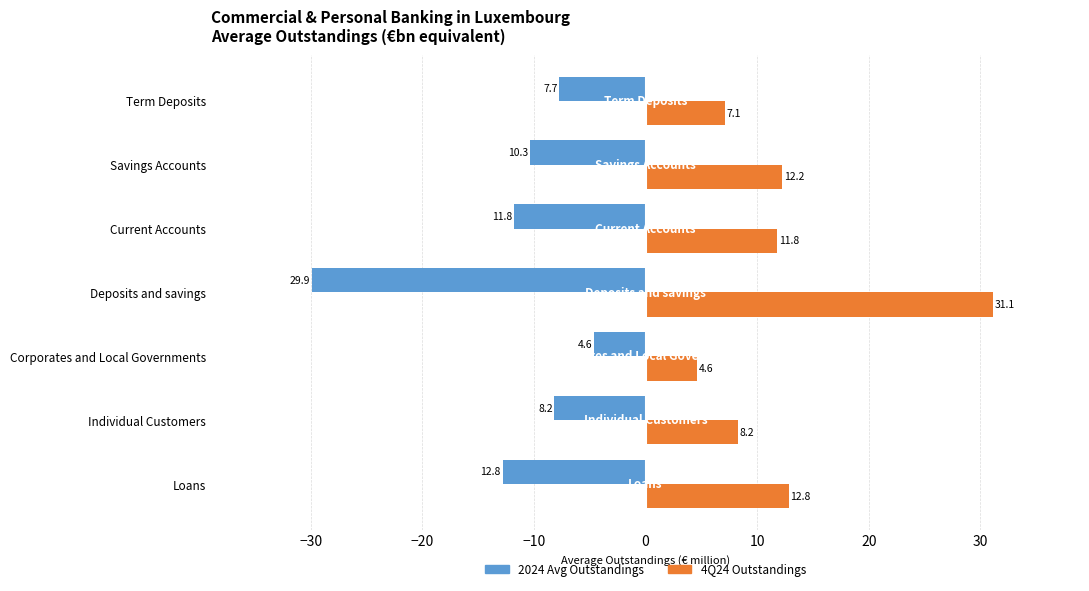

List the series in order of their overall mean, lowest first.

2024 Avg Outstandings, 4Q24 Outstandings